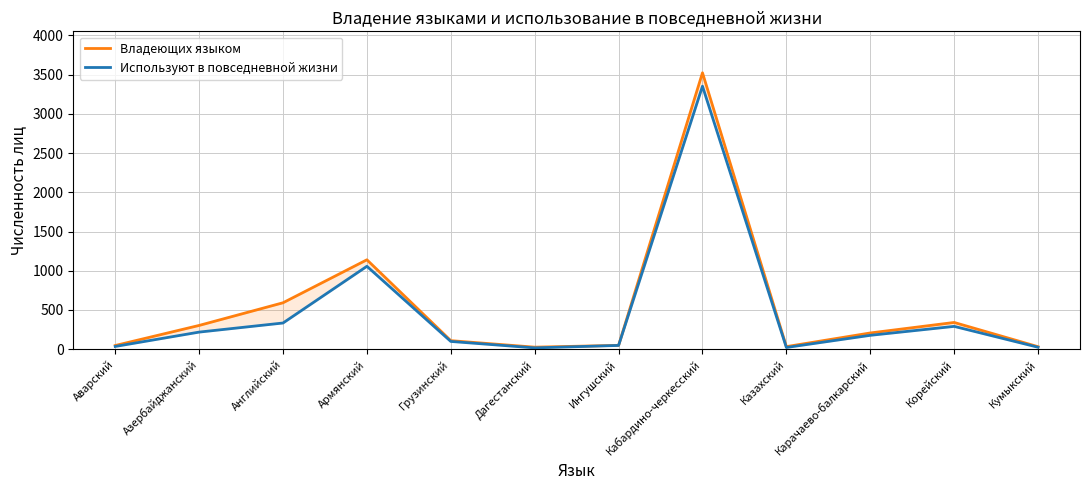

The value of Владеющих языком at Кумыкский is 19. True or false?

False